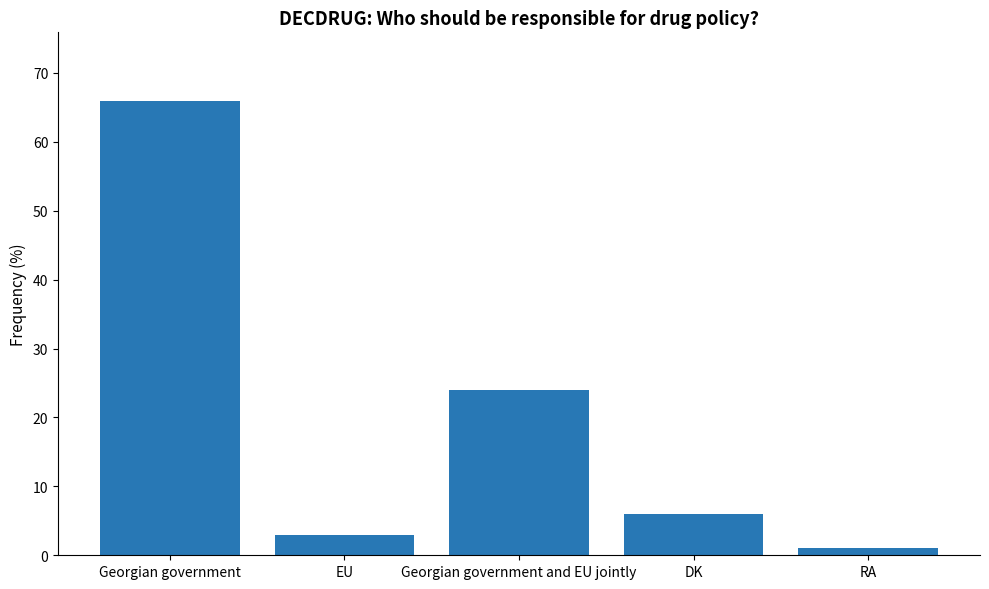

Reading left to right, extract all data points from this chart.

Georgian government=66	EU=3	Georgian government and EU jointly=24	DK=6	RA=1